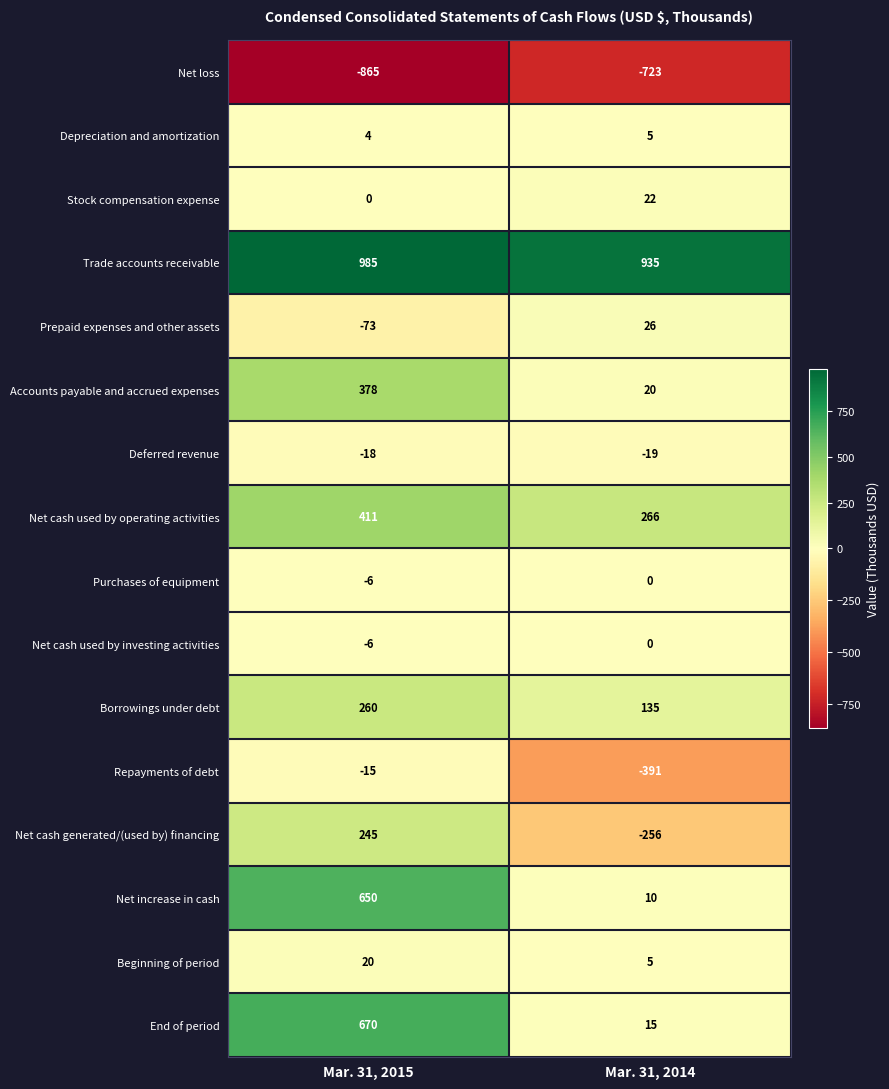

At which category does the chart reach its minimum across all series?

Mar. 31, 2015